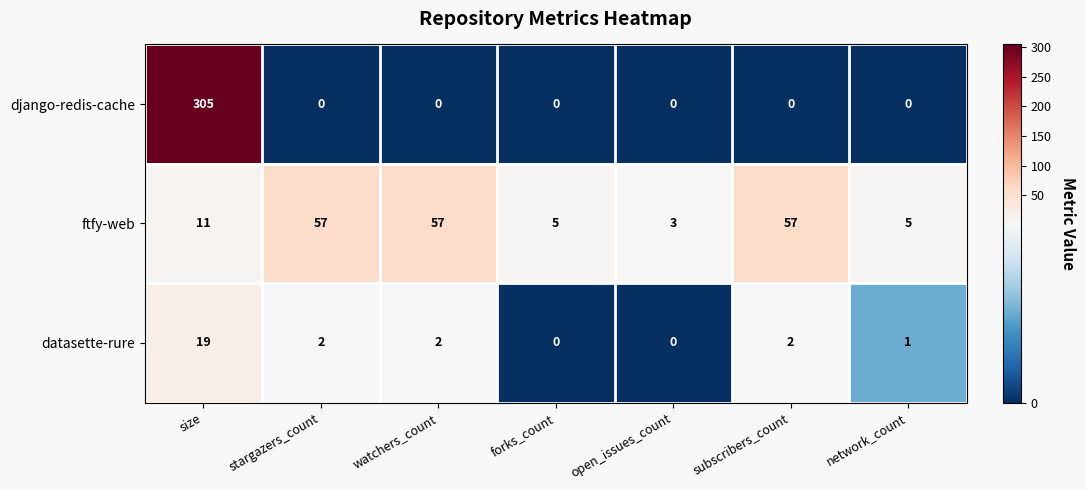

At subscribers_count, list the series in order from largest to smallest.

ftfy-web, datasette-rure, django-redis-cache